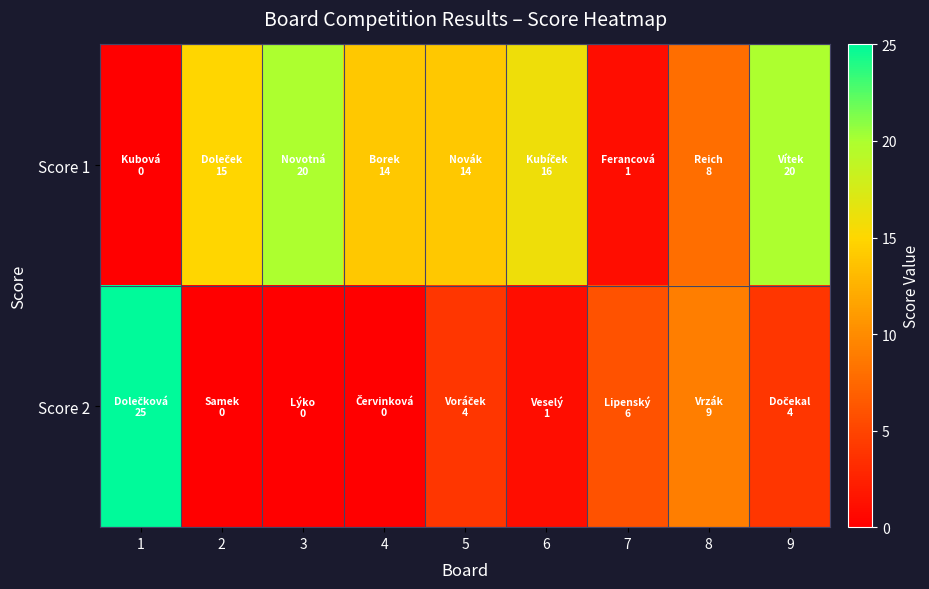

What is the total value across all series at 6?

17